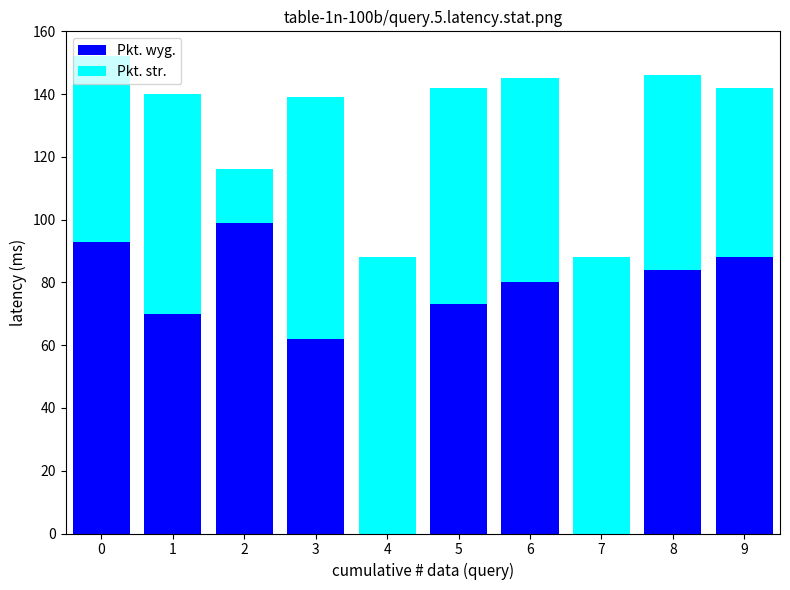

The Pkt. wyg. series shows 53 at 2. True or false?

False